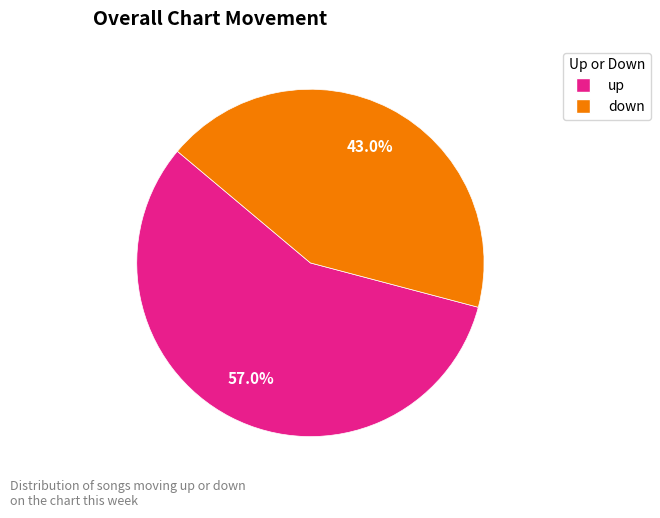

To the nearest percent, what is the difference between the up and down slice percentages?

14%